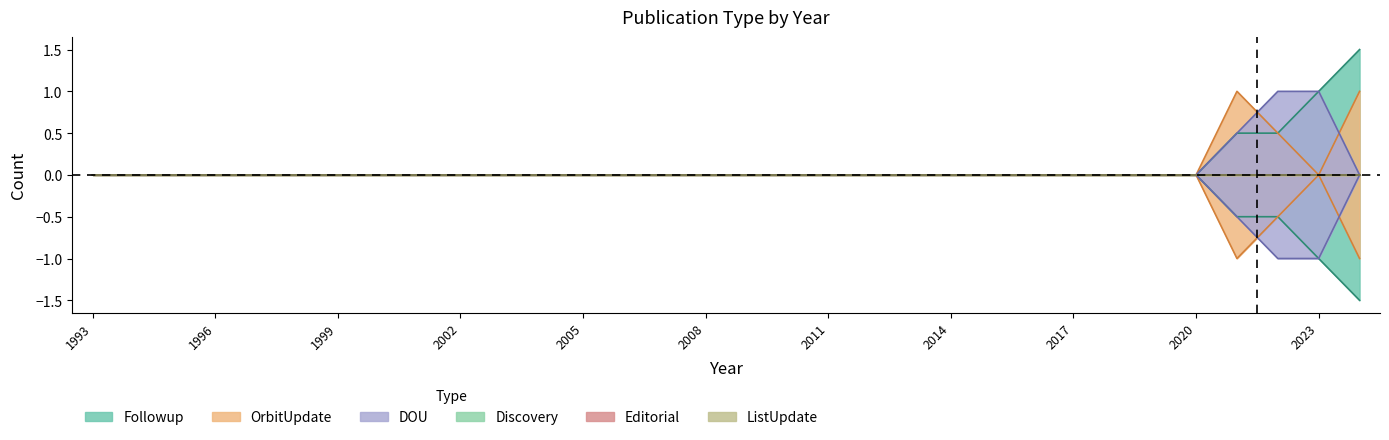

The value of Followup at 2009 is 0.8. True or false?

False